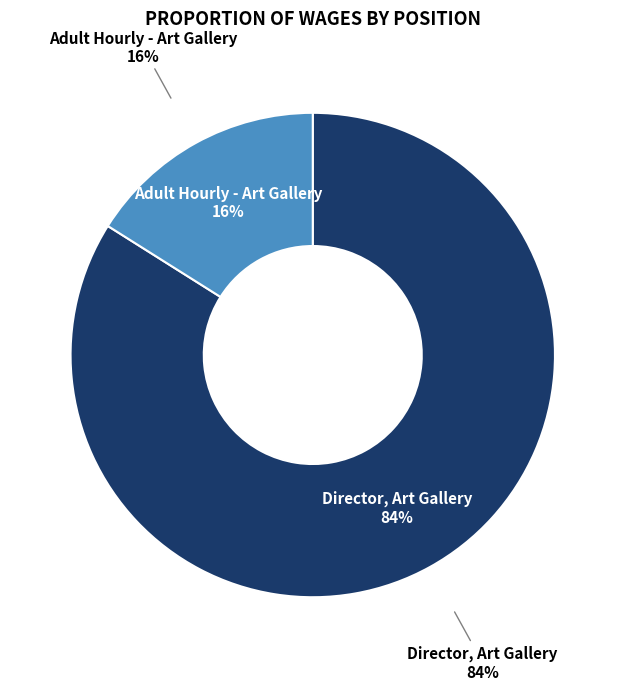

To the nearest percent, what is the combined percentage of Director, Art Gallery and Adult Hourly - Art Gallery?

100%